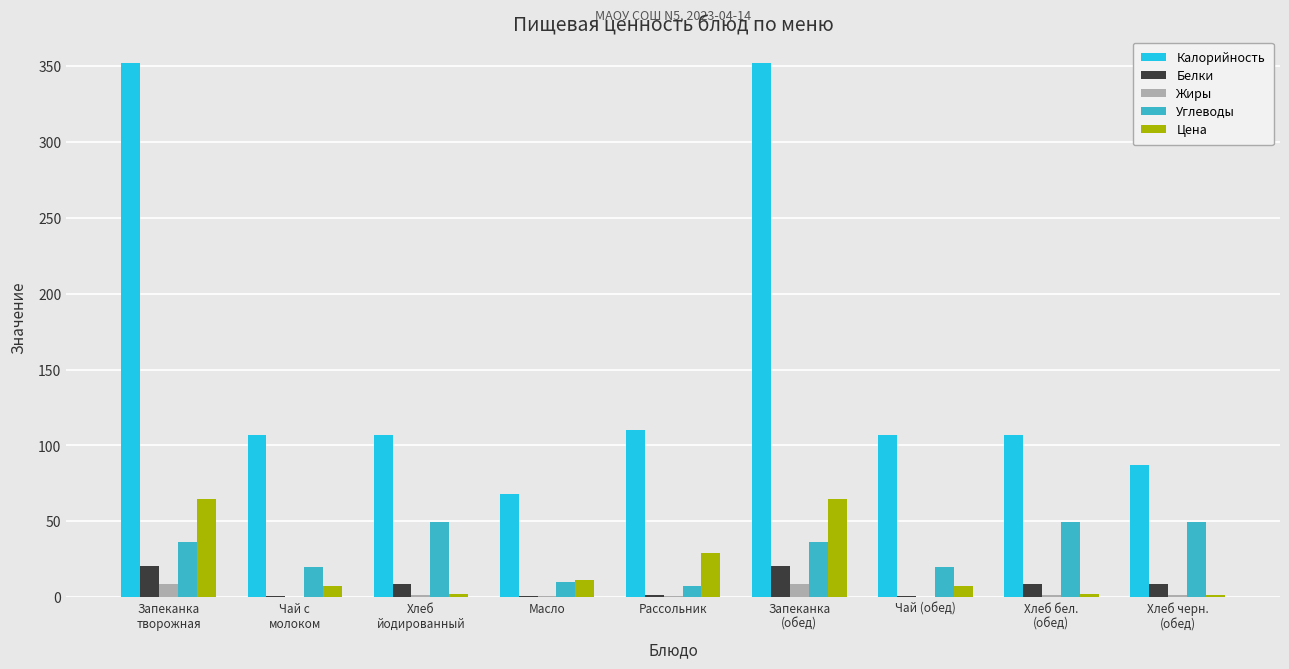

What is the greatest value displayed?

352.0